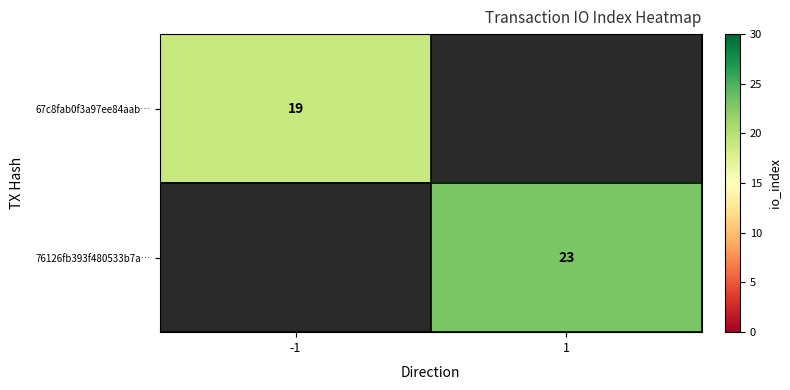

What is the maximum value shown in the chart?

23.0